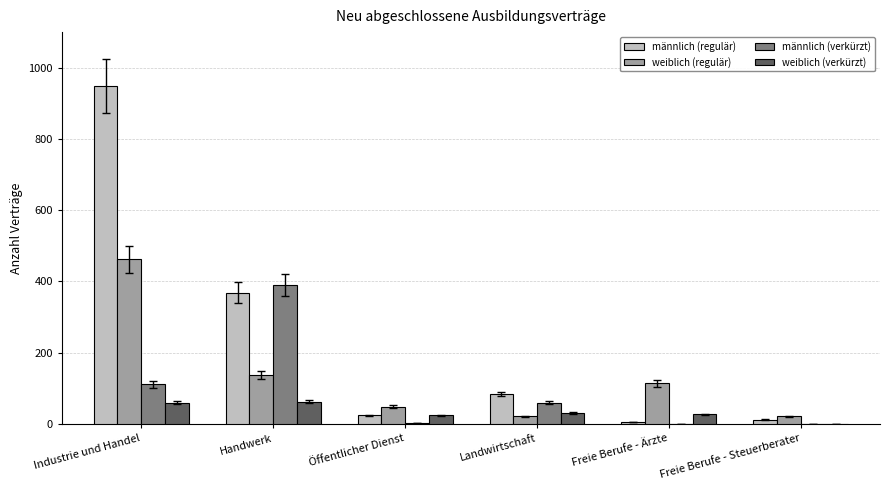

Which series has the largest total across all categories?

männlich (regulär)